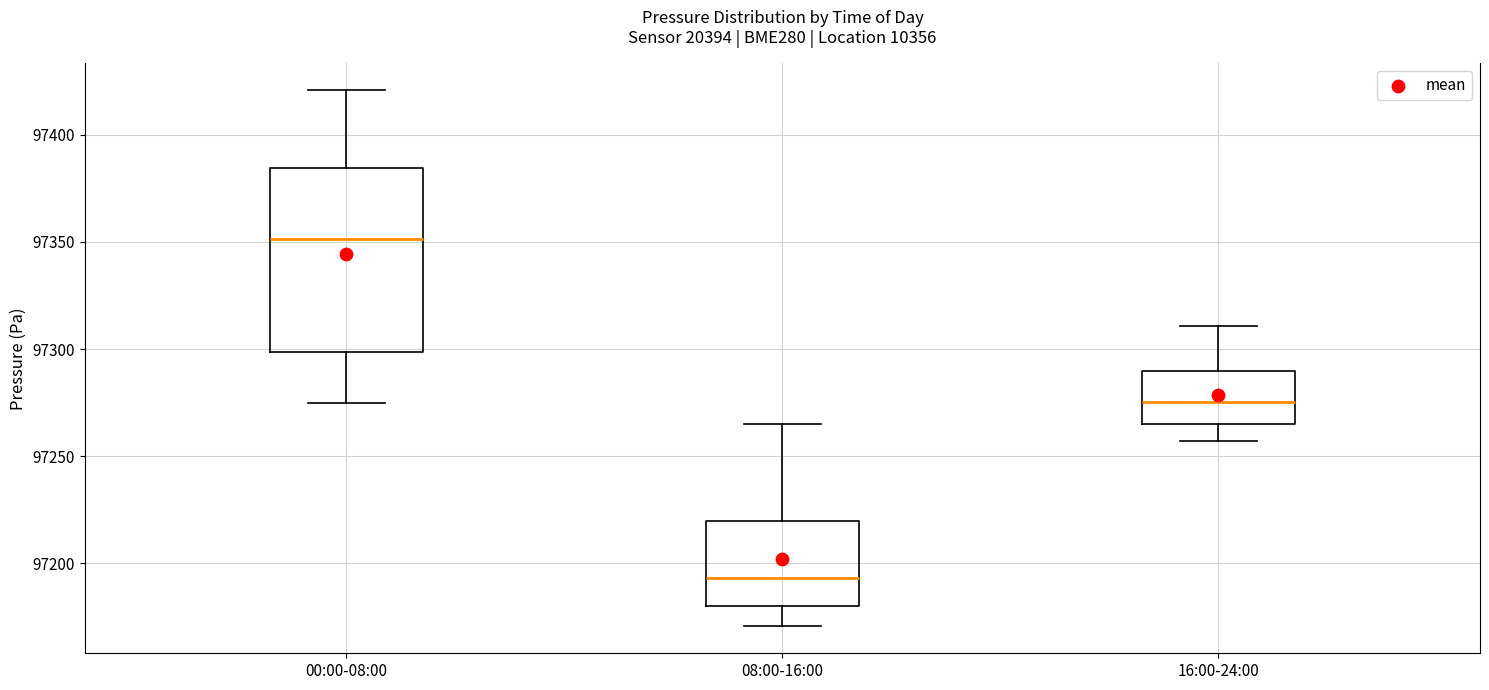

Reading left to right, transcribe this box plot: for each box, give where its median line is, the range the box spans, and where its two whiskers end, as read against the y-axis. The values are not printed on the chart, so give them approximately, as read against the axis.

00:00-08:00: median 97350, box 97300 to 97385, whiskers 97275 to 97420
08:00-16:00: median 97195, box 97180 to 97220, whiskers 97170 to 97265
16:00-24:00: median 97275, box 97265 to 97290, whiskers 97255 to 97310